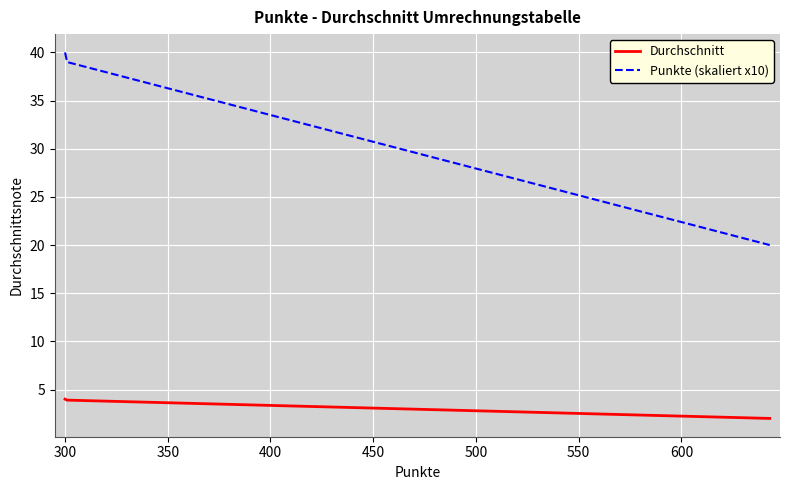

Count the number of data series in this chart.

2